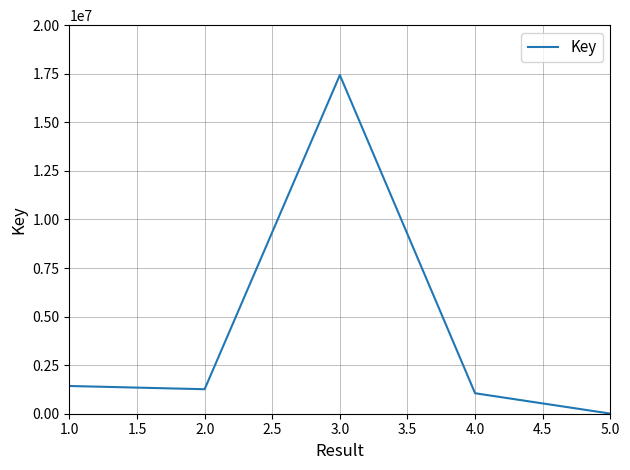

Count the number of categories in the chart.

5